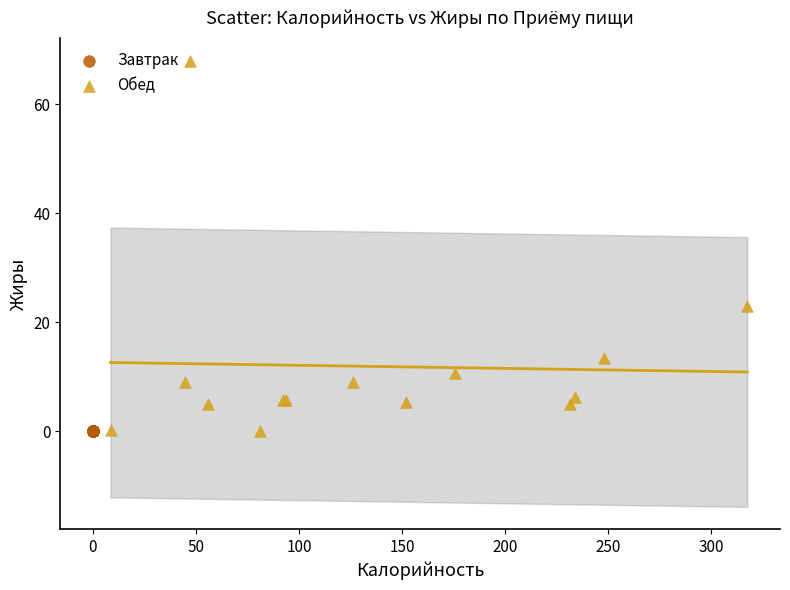

Which series reaches the maximum Y coordinate?

Обед